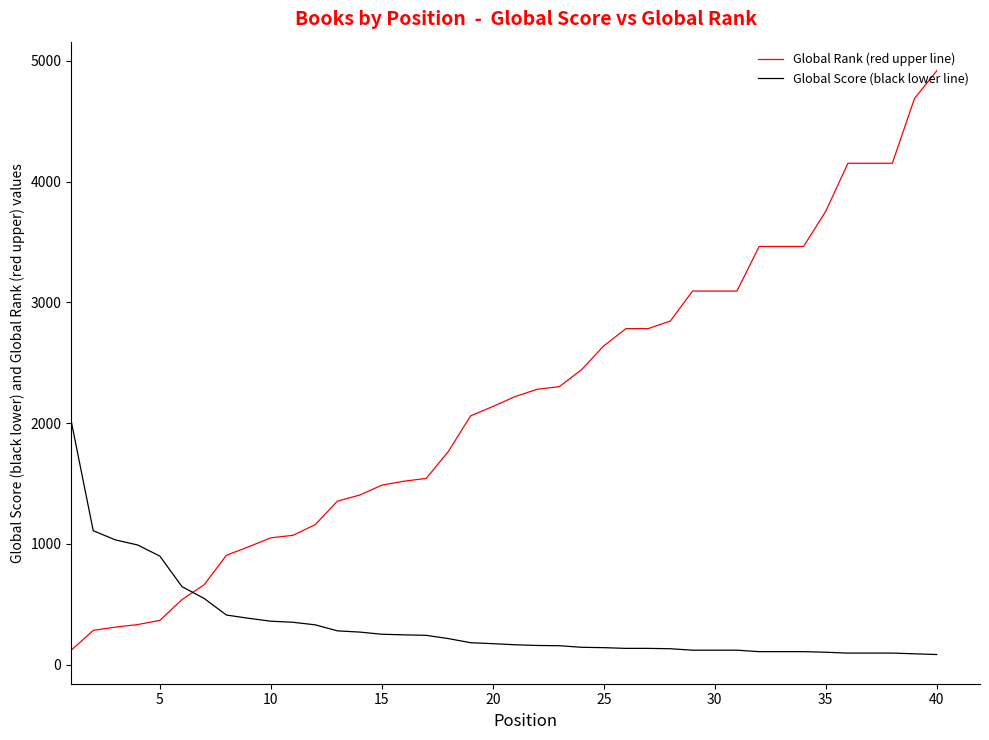

Rank the series by their maximum value, from lowest to highest.

Global Score (black lower line), Global Rank (red upper line)